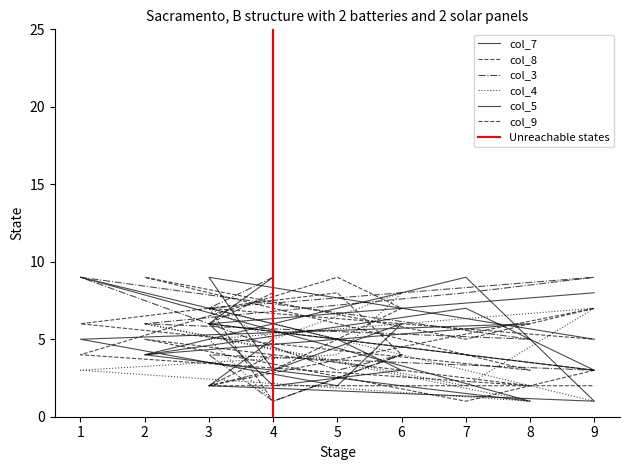

Which series changed the most between 7 and 1?

col_5